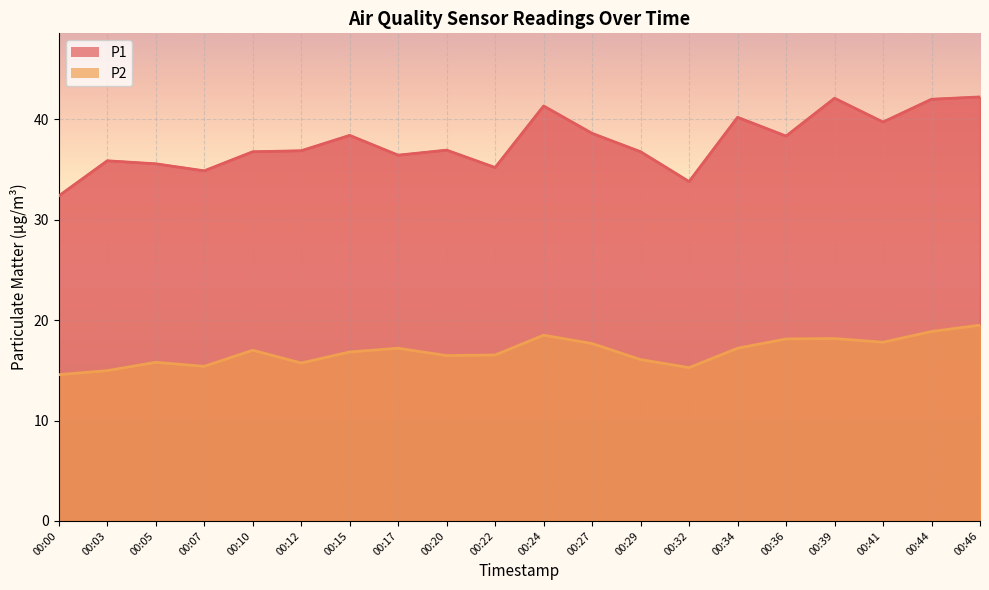

Which has a higher value, 00:44 or 00:41?

00:44